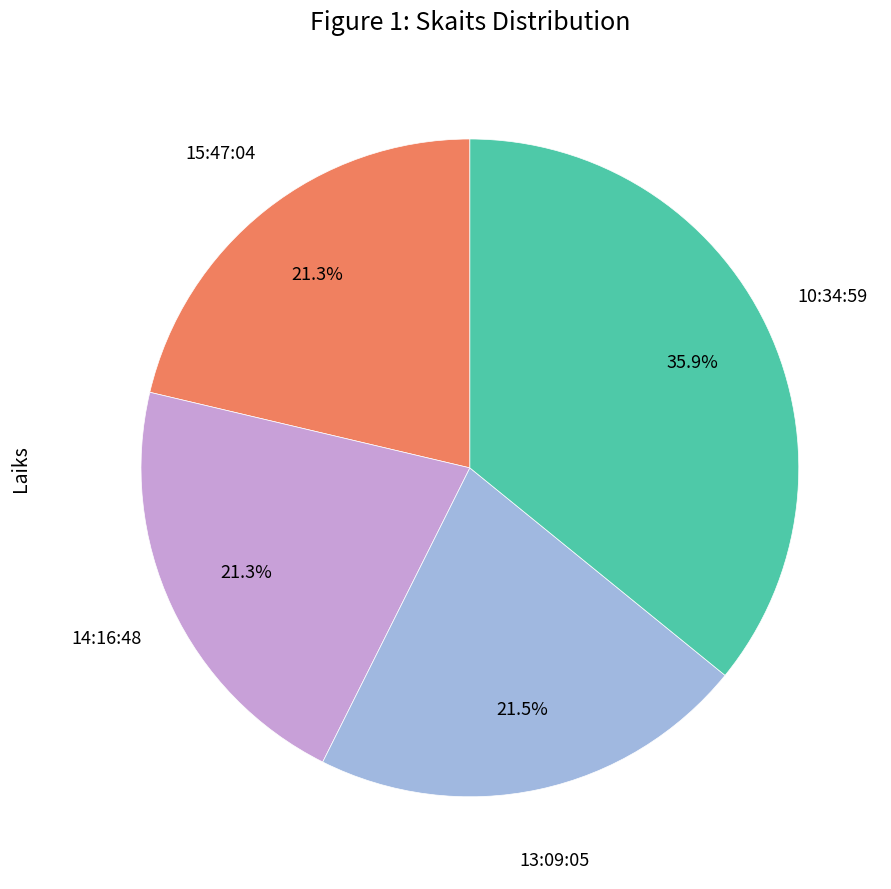

How many slices are in this pie chart?

4